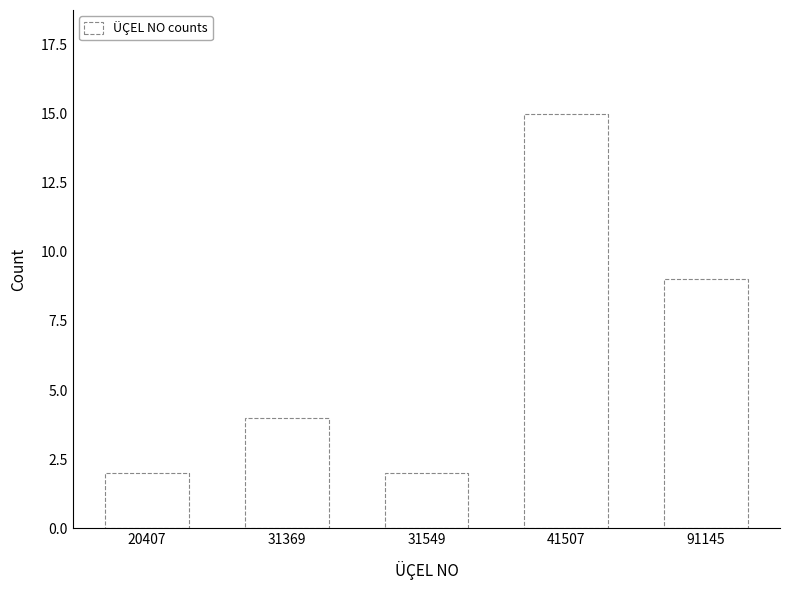

Reading left to right, transcribe all the data shown in this chart.

2	4	2	15	9